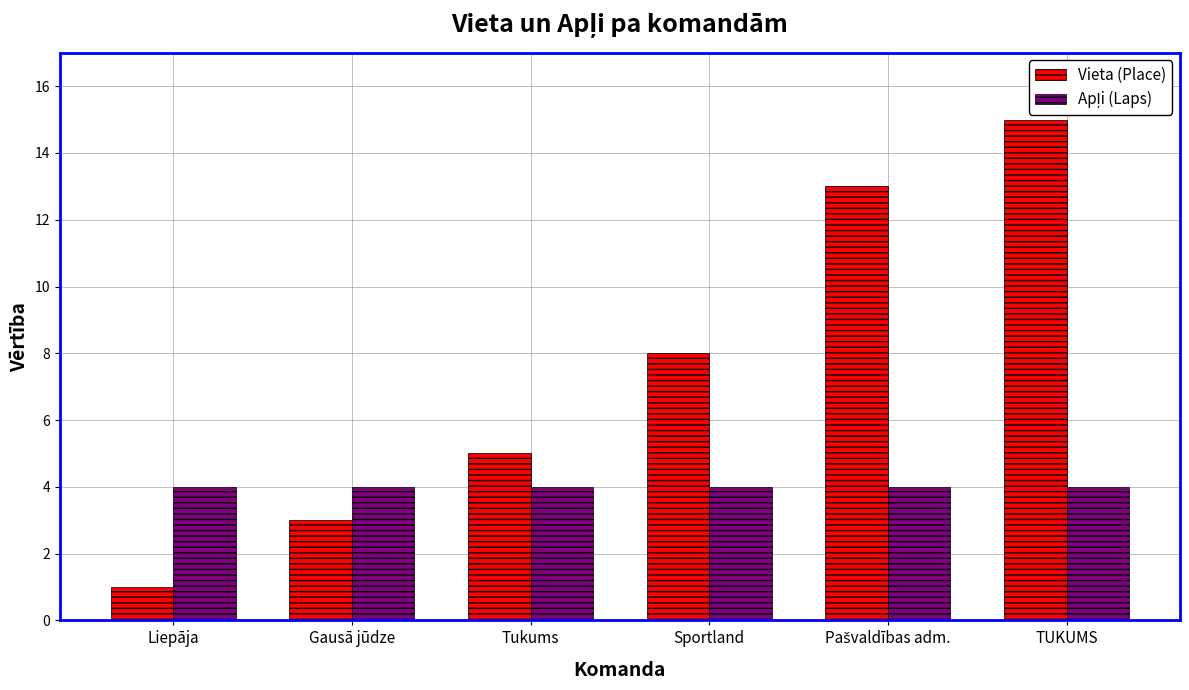

Are the bars grouped side by side (vs. stacked)?

Yes